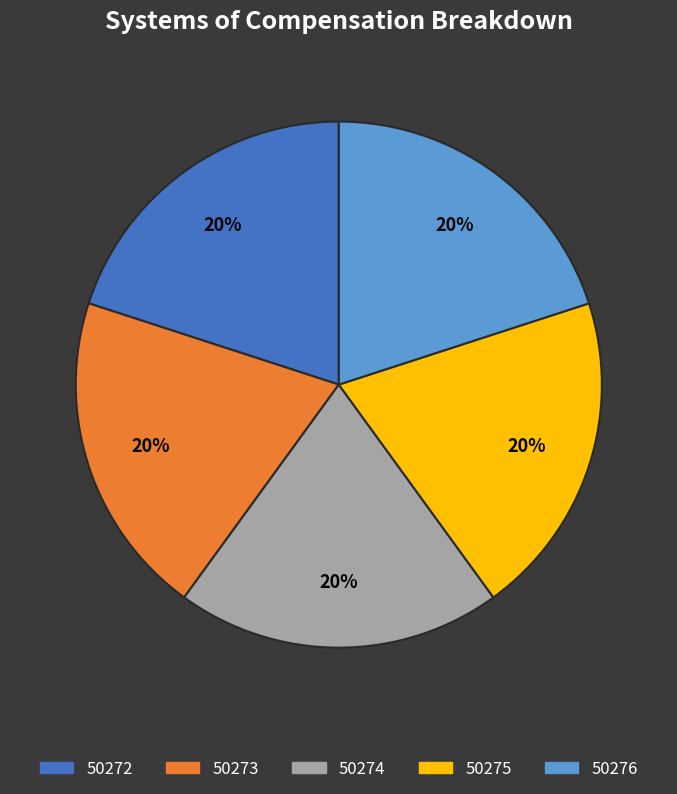

What is the ratio of the value at 50273 to the value at 50272?

1.0